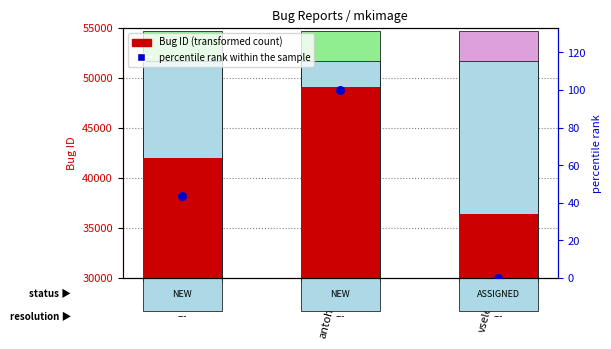

Which series has the largest total across all categories?

Bug ID